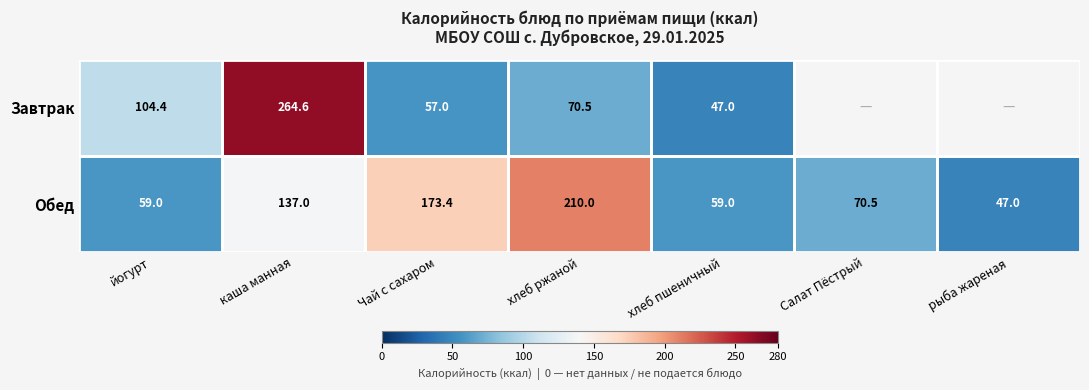

What is the sum of the Обед values at хлеб ржаной and хлеб пшеничный?

269.0